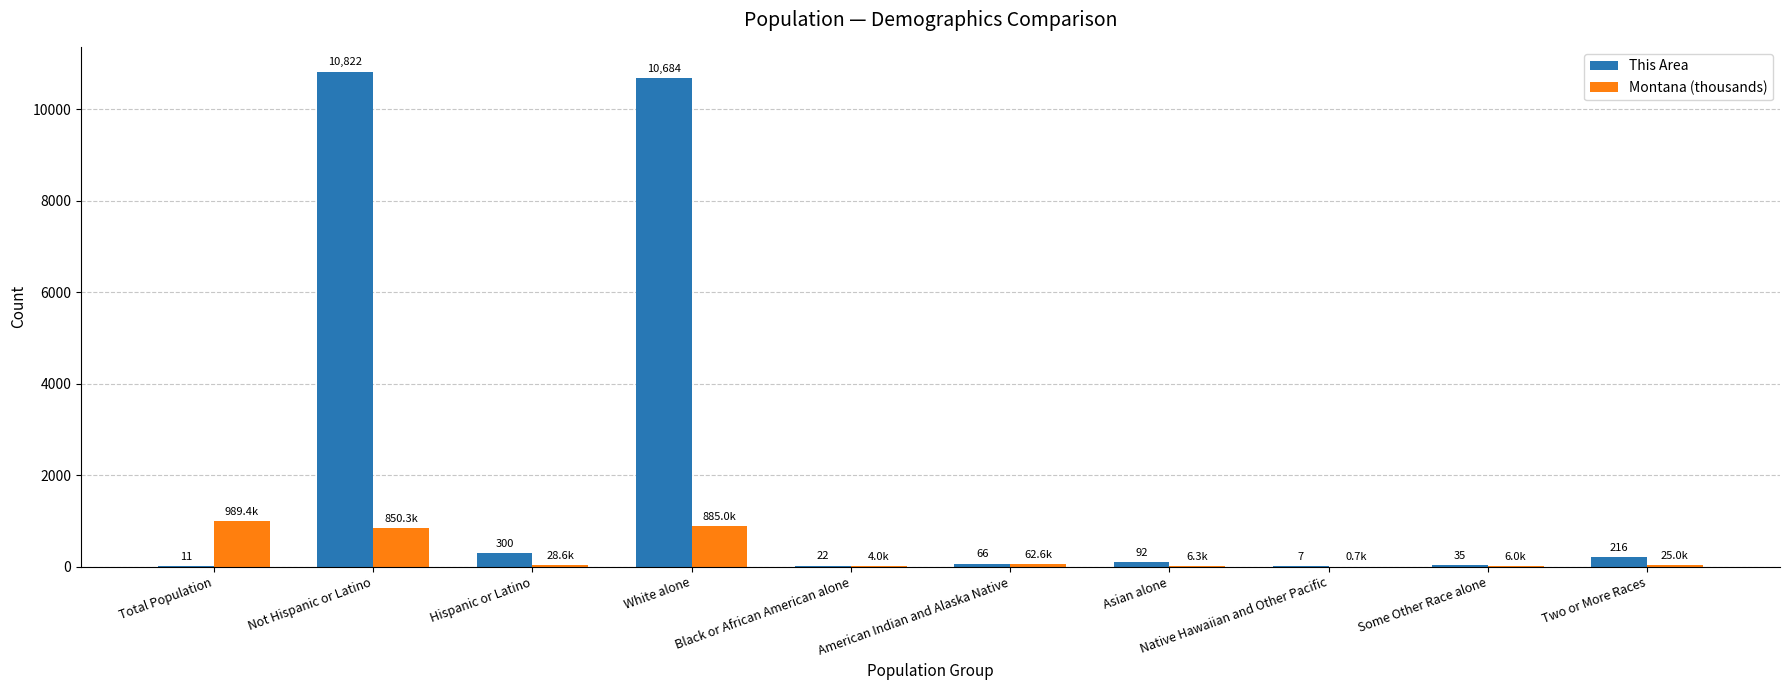

How many categories are shown in the chart?

10